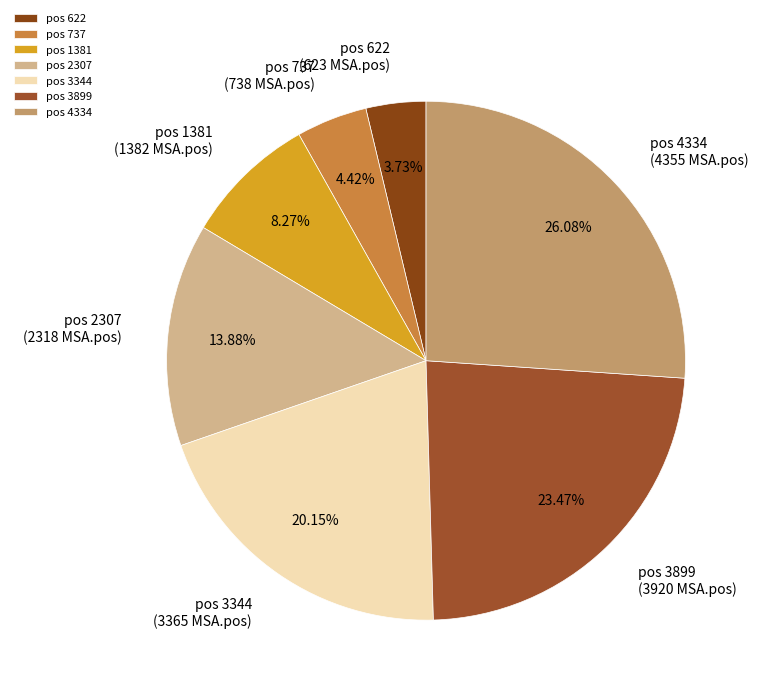

Is the sum of pos 2307 and pos 3344 greater than half?

No